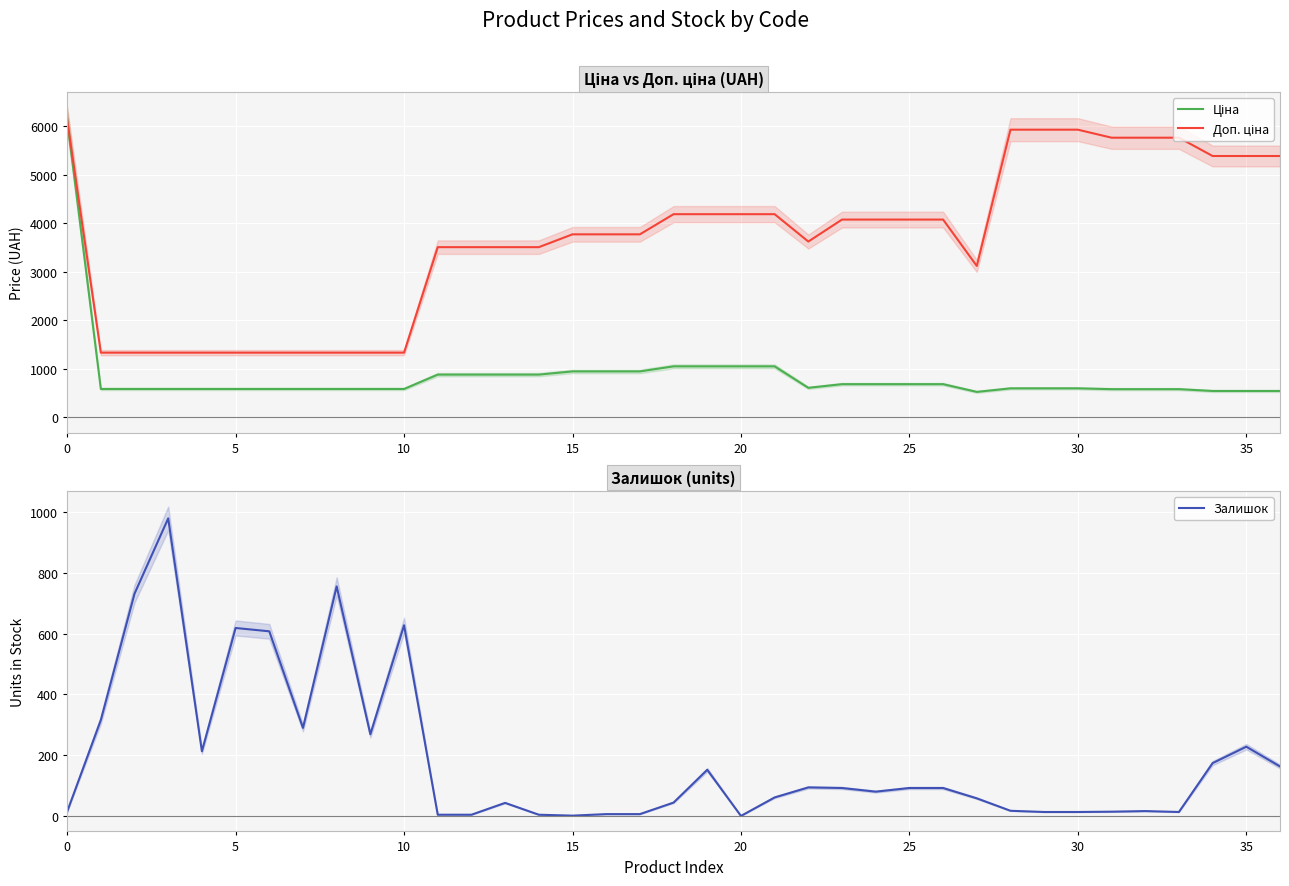

Count the number of categories in the chart.

37